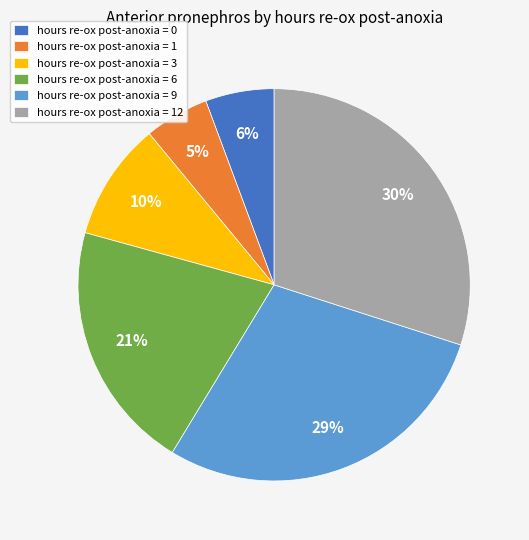

Which has a higher value, hours re-ox post-anoxia = 3 or hours re-ox post-anoxia = 12?

hours re-ox post-anoxia = 12